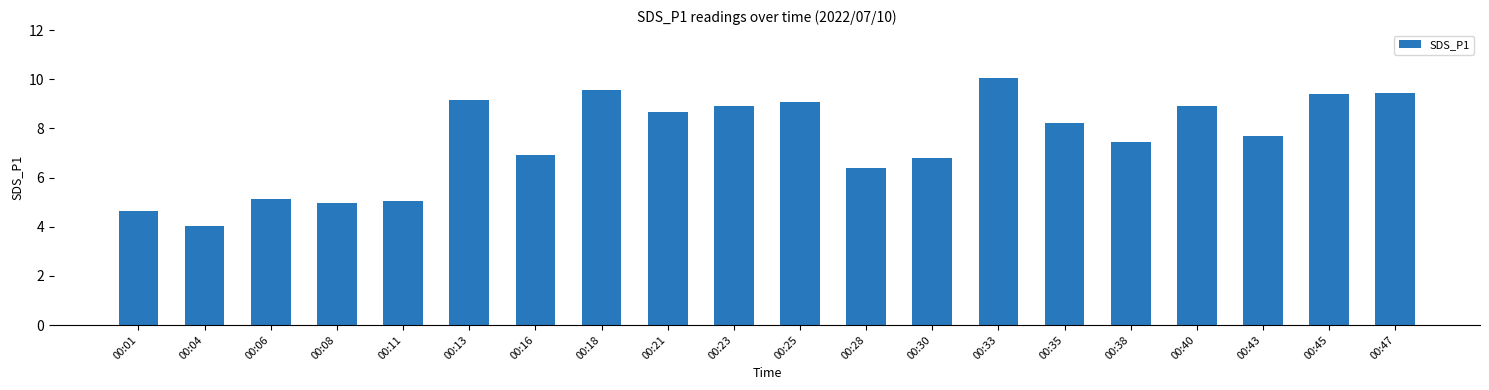

Which category has the highest value across all series?

00:33